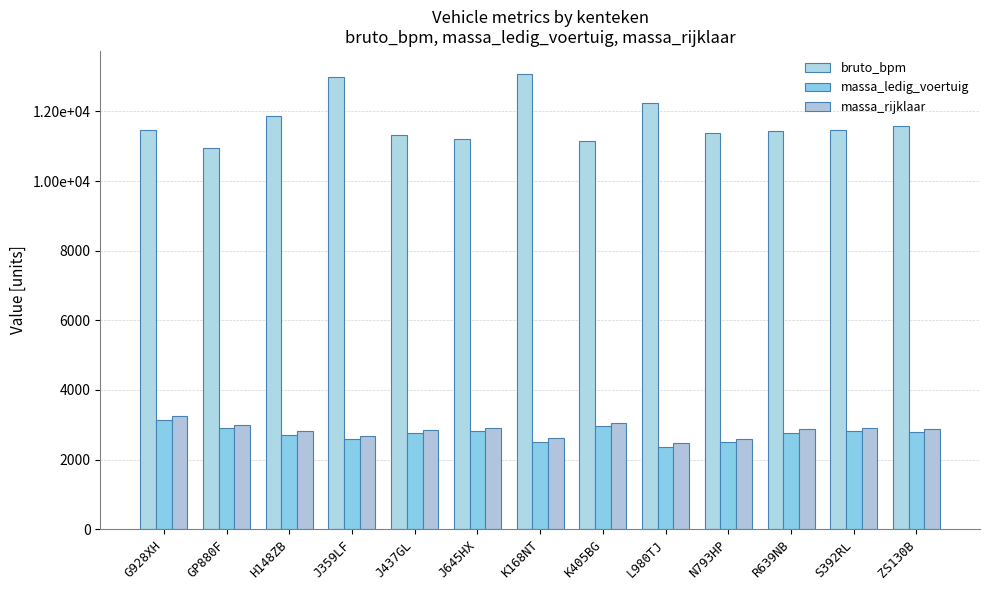

How many groups of bars are there?

13